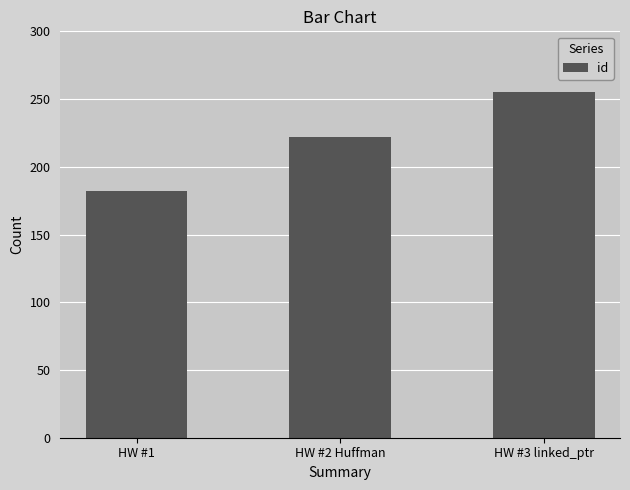

How many bars are there in total?

3